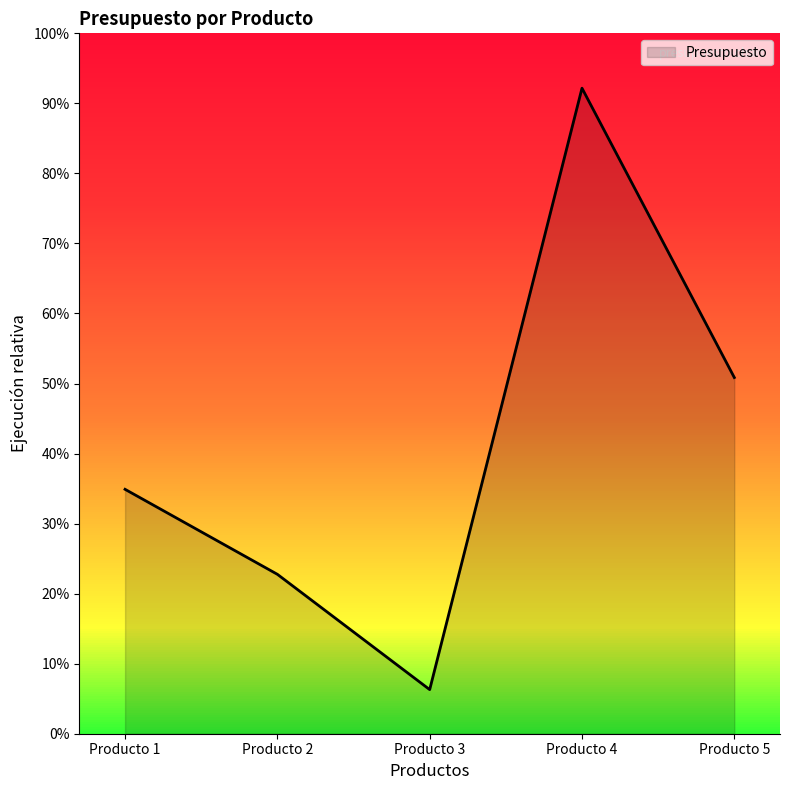

Reading right to left, what are all the values shown in this chart?

Producto 5=356000.0	Producto 4=645184.7	Producto 3=44096.1	Producto 2=159323.9	Producto 1=244266.0